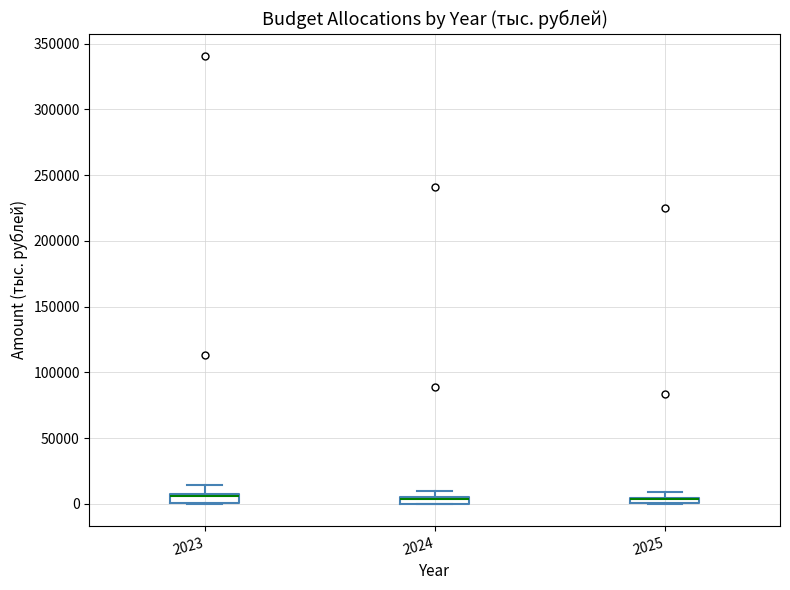

Where is the lower edge of the box at x = 2024 on the y-axis? The values are not printed on the chart, so give them approximately, as read against the axis.

0